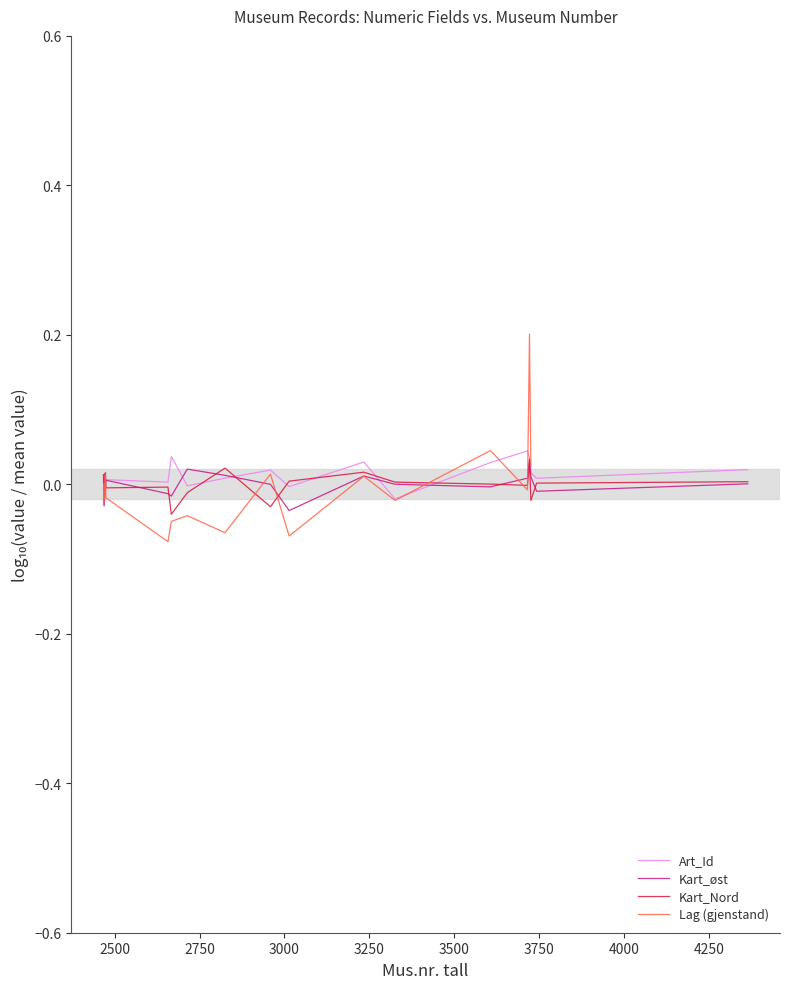

Which series has the widest spread of values?

Lag (gjenstand)